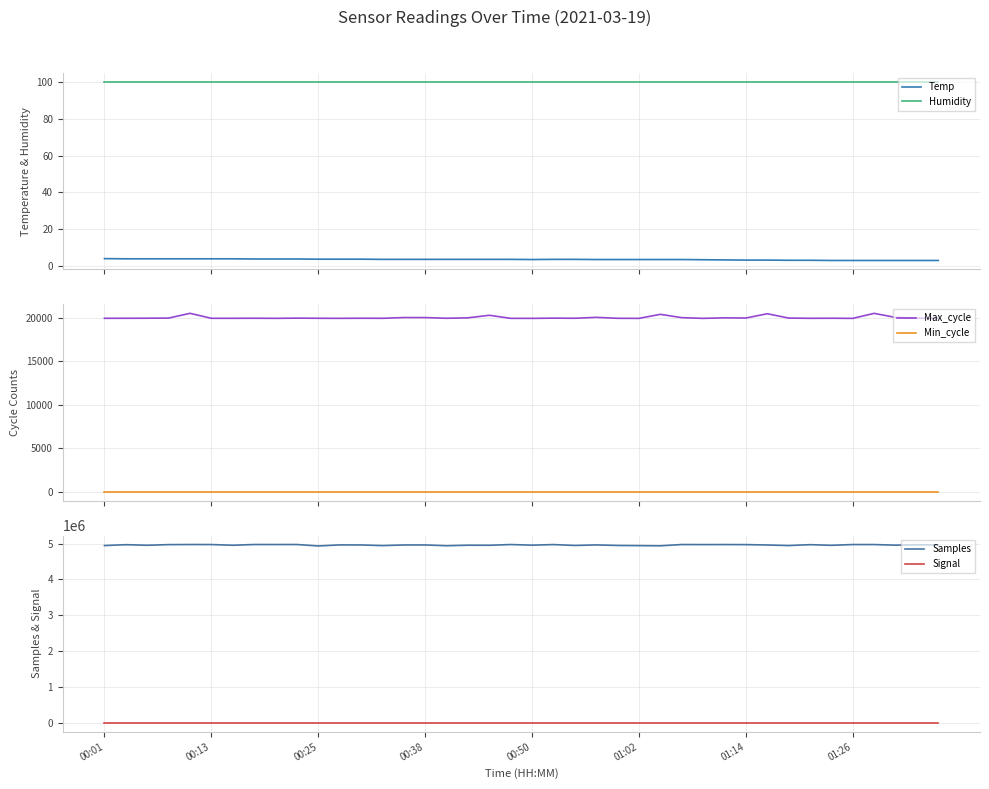

True or false: Temp and Samples intersect in this chart.

False